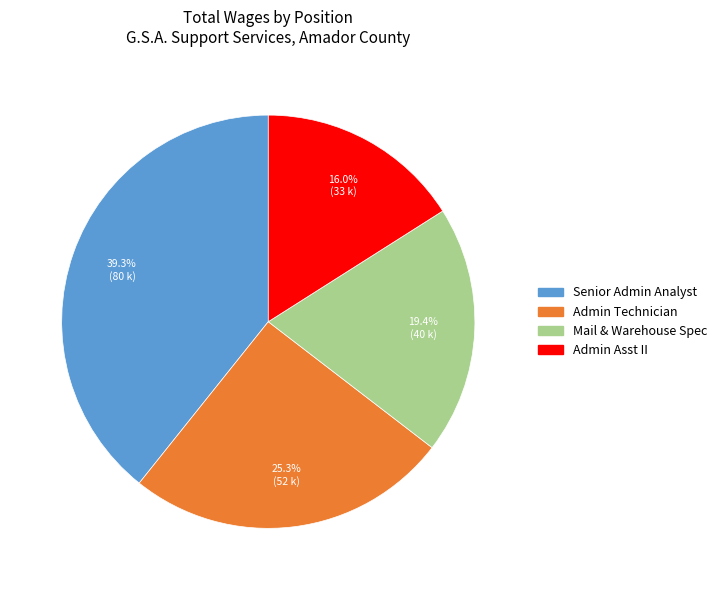

Does any single category account for the majority?

No